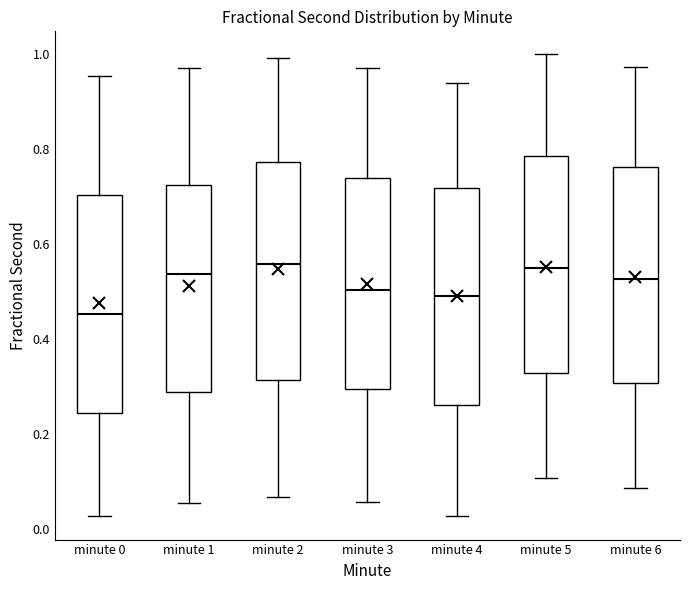

Reading left to right, read every box against the y-axis: the position of its median line, the range the box covers, and the ends of its whiskers. The values are not printed on the chart, so give them approximately, as read against the axis.

minute 0: median 0.46, box 0.24 to 0.70, whiskers 0.02 to 0.96
minute 1: median 0.54, box 0.28 to 0.72, whiskers 0.06 to 0.98
minute 2: median 0.56, box 0.32 to 0.78, whiskers 0.06 to 1.00
minute 3: median 0.50, box 0.30 to 0.74, whiskers 0.06 to 0.98
minute 4: median 0.50, box 0.26 to 0.72, whiskers 0.02 to 0.94
minute 5: median 0.54, box 0.32 to 0.78, whiskers 0.10 to 1.00
minute 6: median 0.52, box 0.30 to 0.76, whiskers 0.08 to 0.98